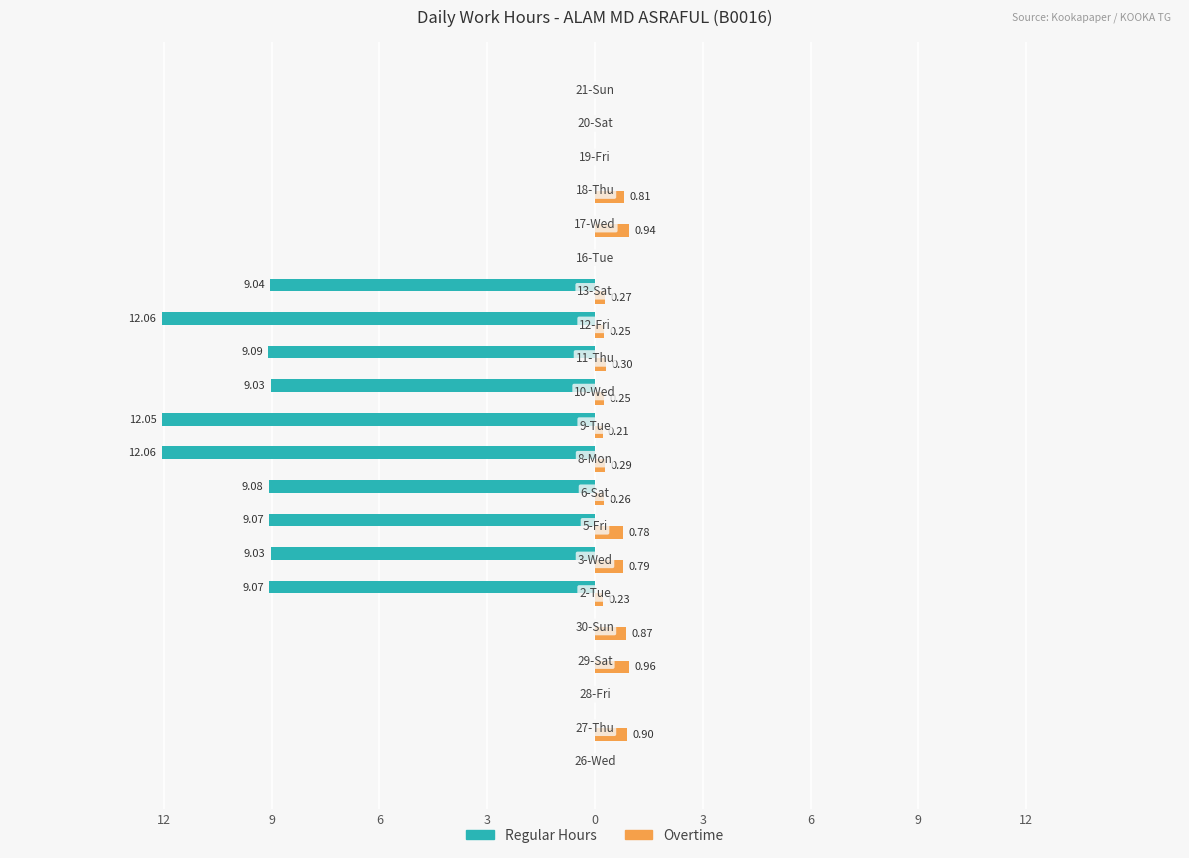

What are all the series names shown in the legend?

Regular Hours, Overtime